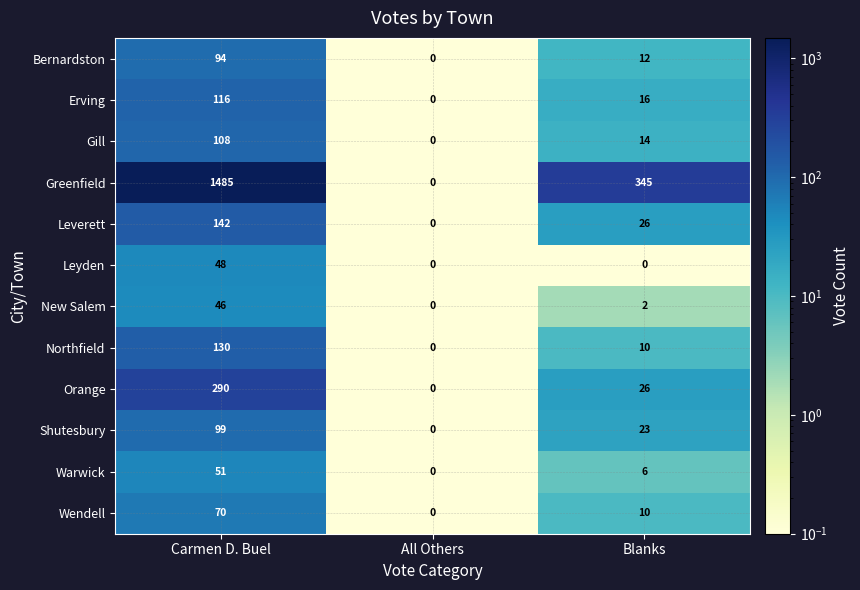

At which category is the sum across all series the highest?

Carmen D. Buel